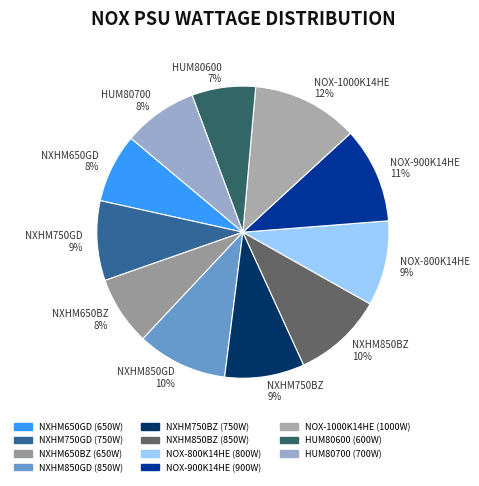

To the nearest percent, what percentage of the pie is NXHM650BZ?

8%